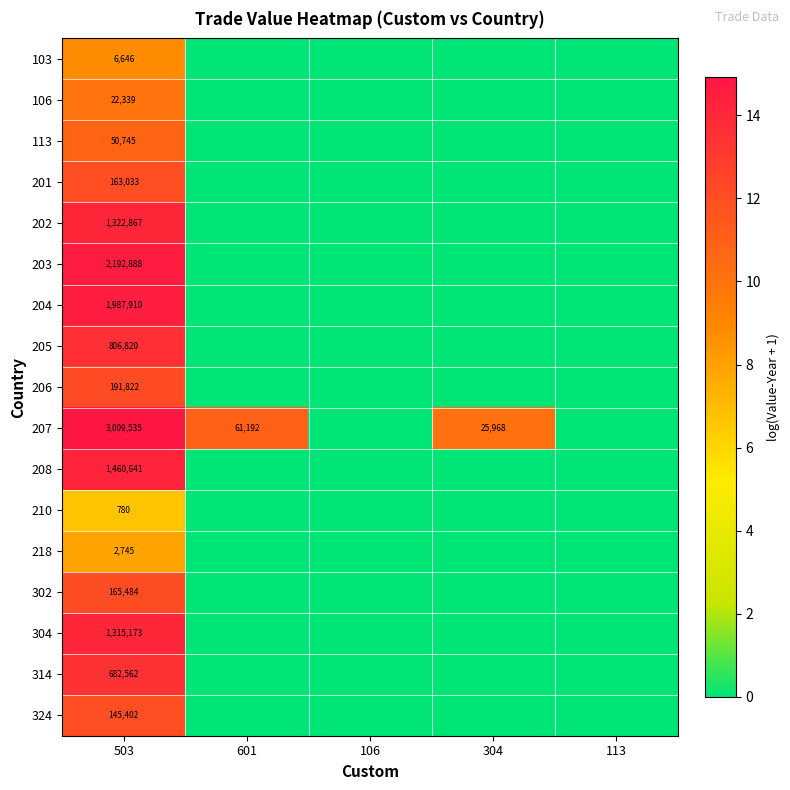

What is the total value across all series at 304?

10.2